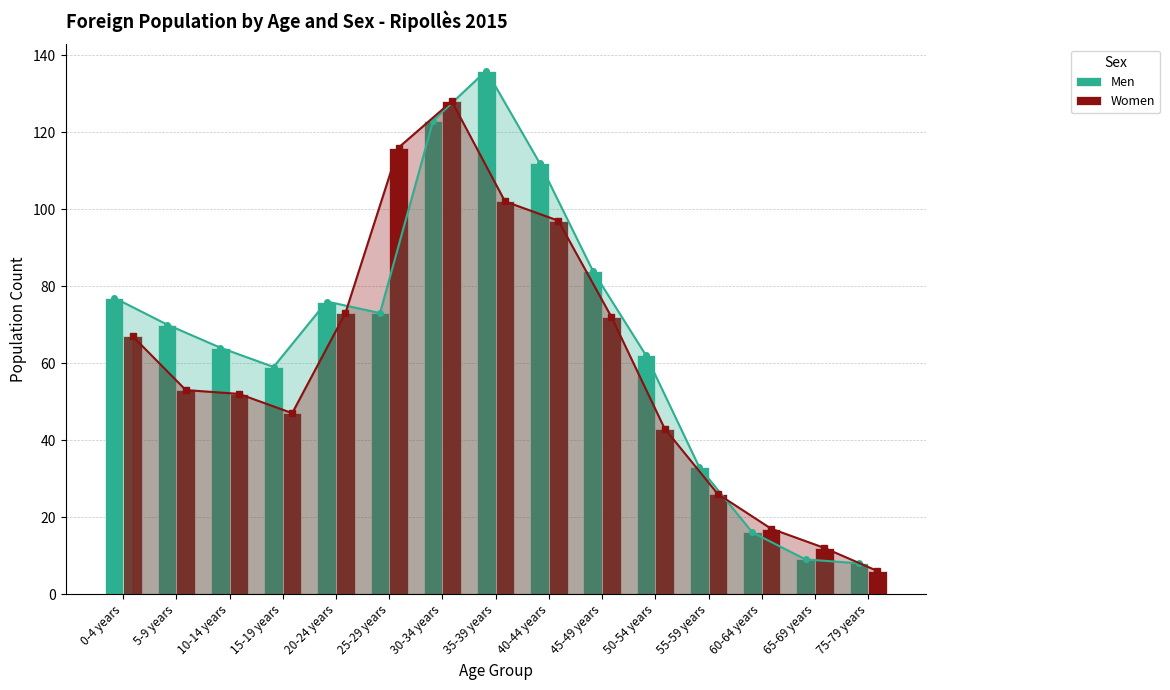

What is the value of the Women trend bar at the 15th from the left?

6